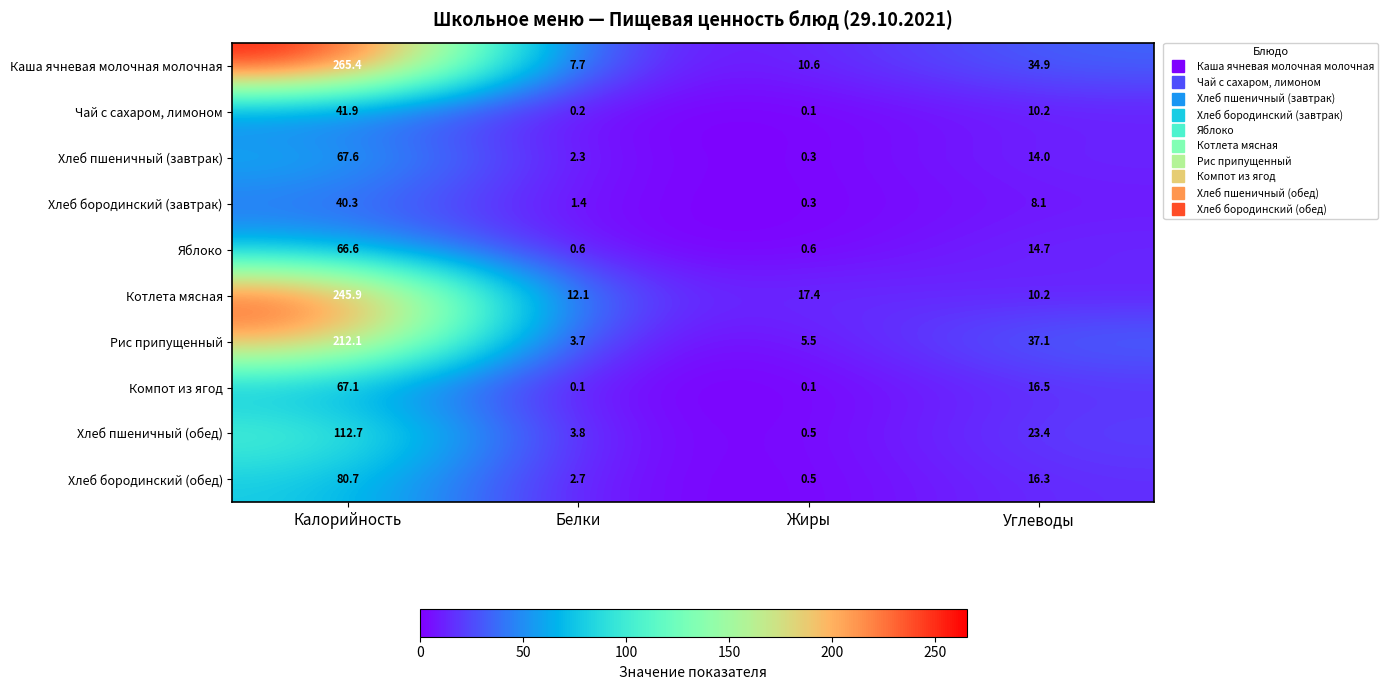

What value does the Чай с сахаром, лимоном series have at Углеводы?

10.2